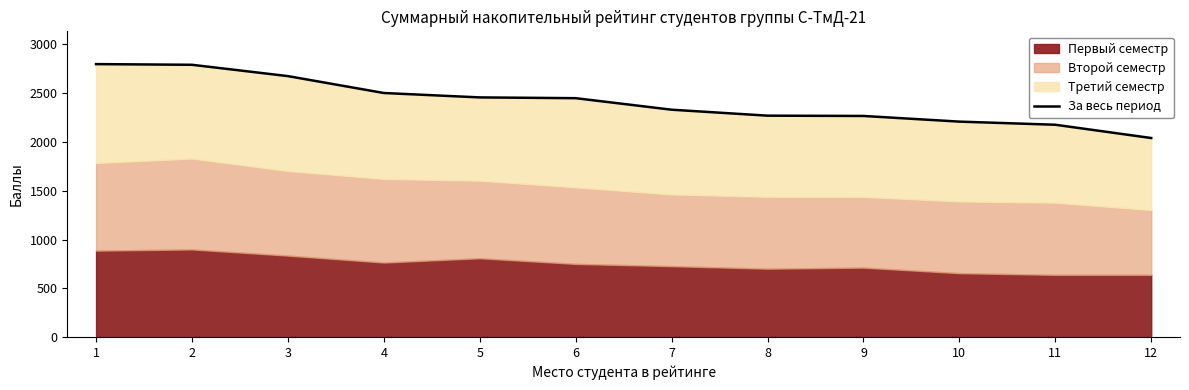

What is the change in value from 1 to 6?

-349